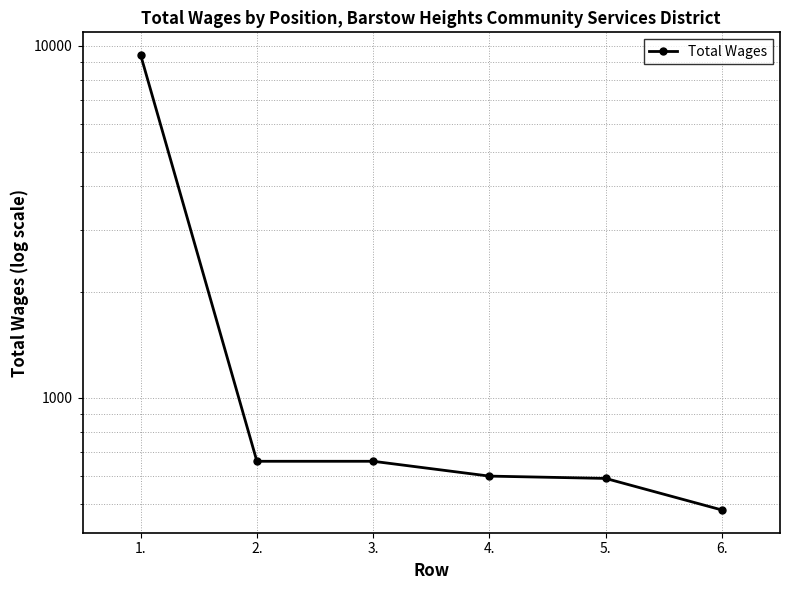

Where does the data first go above 660?

1.